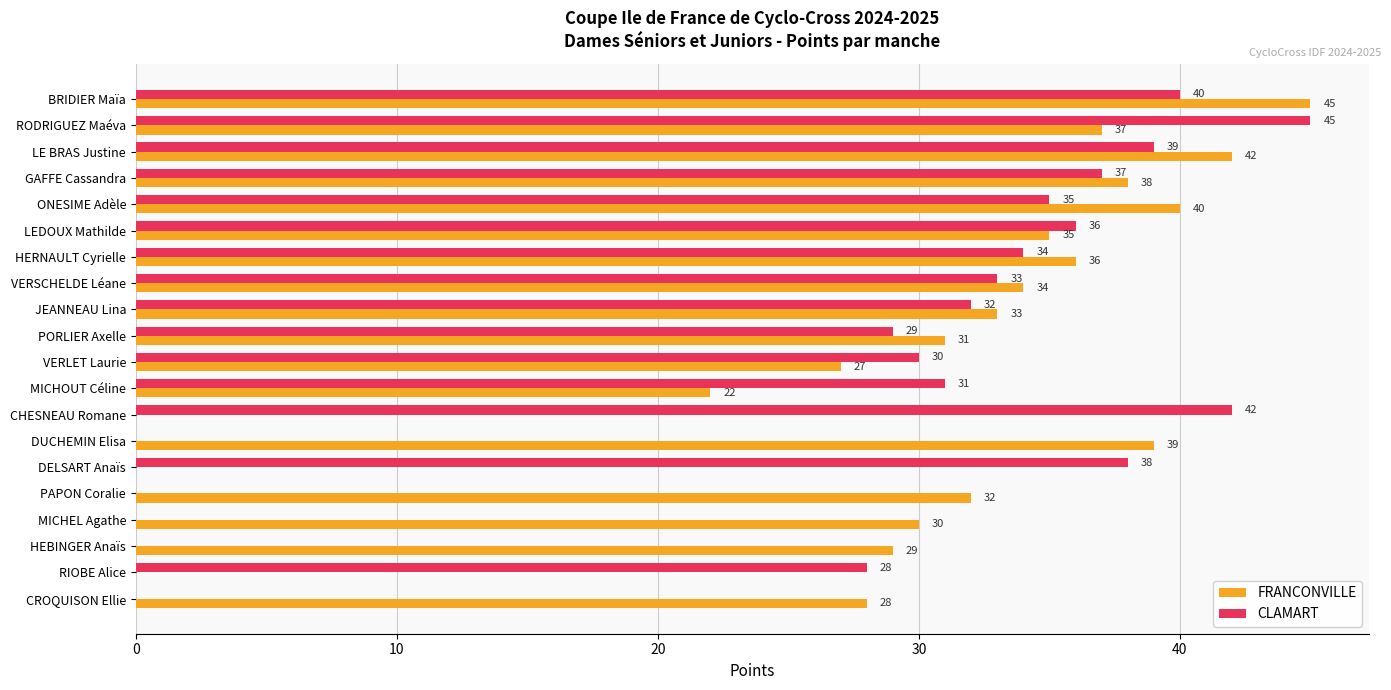

At which label does FRANCONVILLE reach its peak?

BRIDIER Maïa